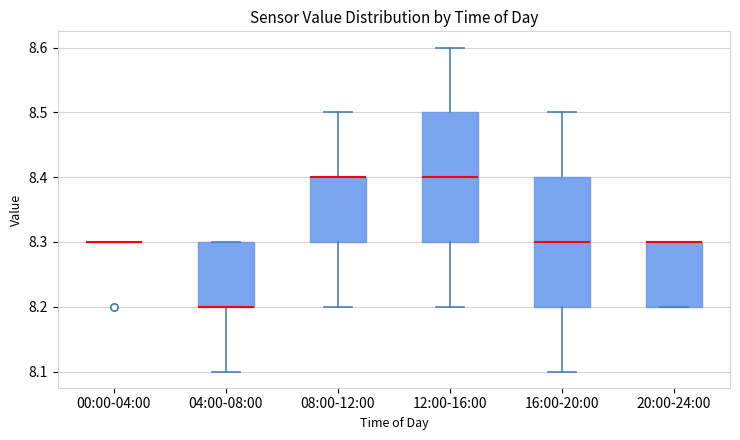

Where is the upper edge of the box for 20:00-24:00 on the y-axis? The values are not printed on the chart, so give them approximately, as read against the axis.

8.3